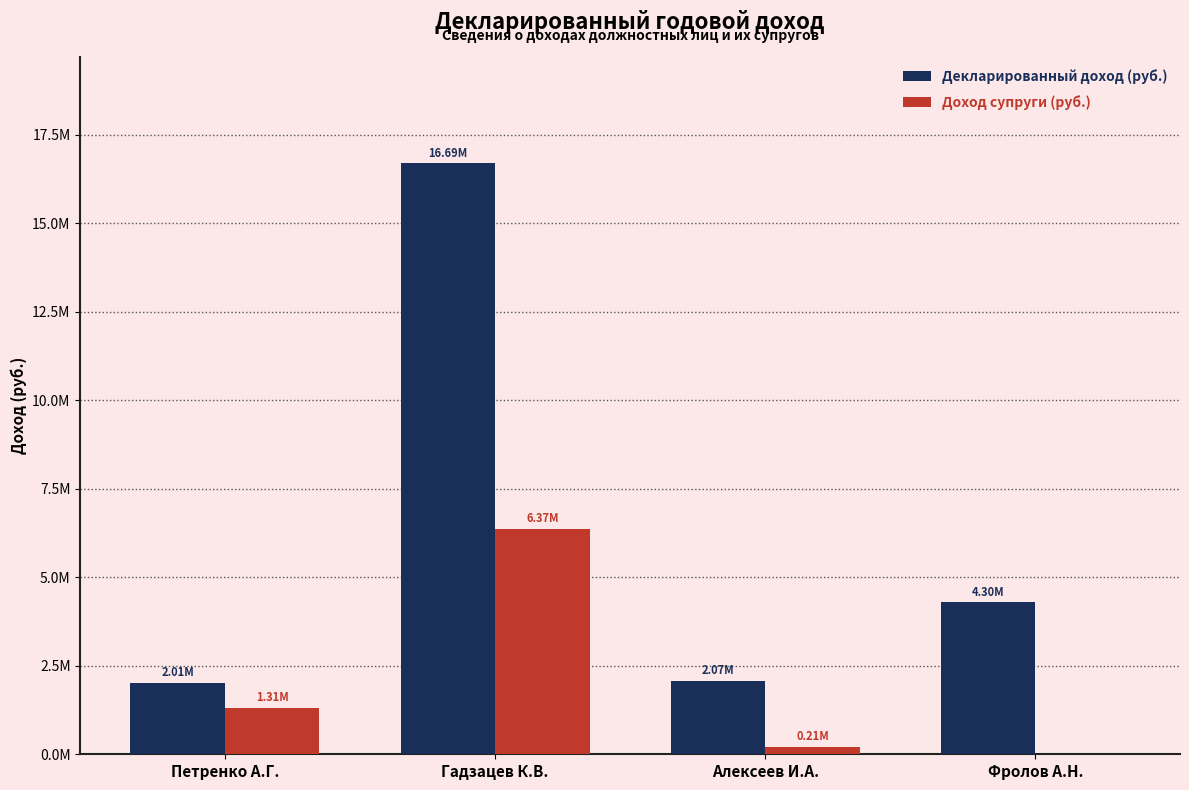

Are the bars grouped side by side (vs. stacked)?

Yes